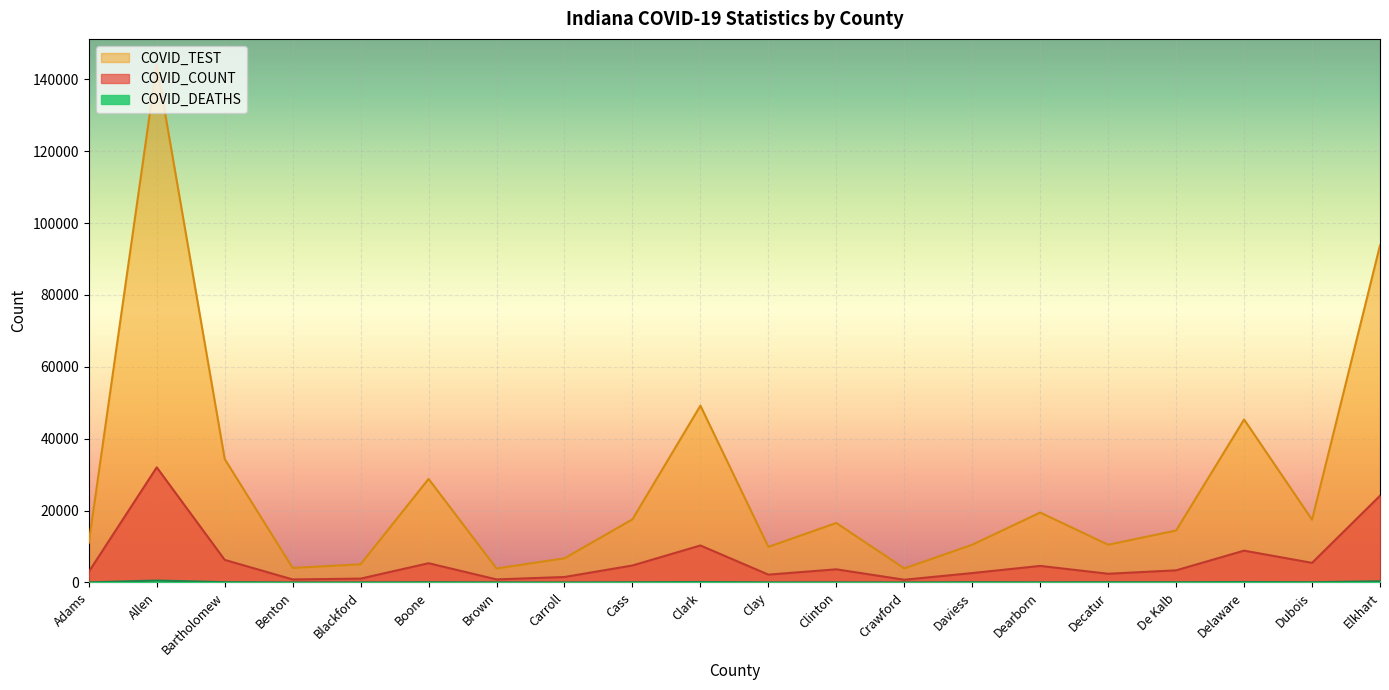

Rank the series by their maximum value, from lowest to highest.

COVID_DEATHS, COVID_COUNT, COVID_TEST